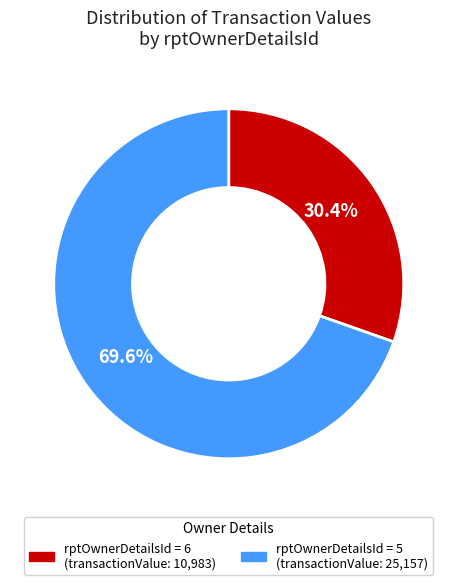

Is there any slice that represents more than half of the pie?

Yes